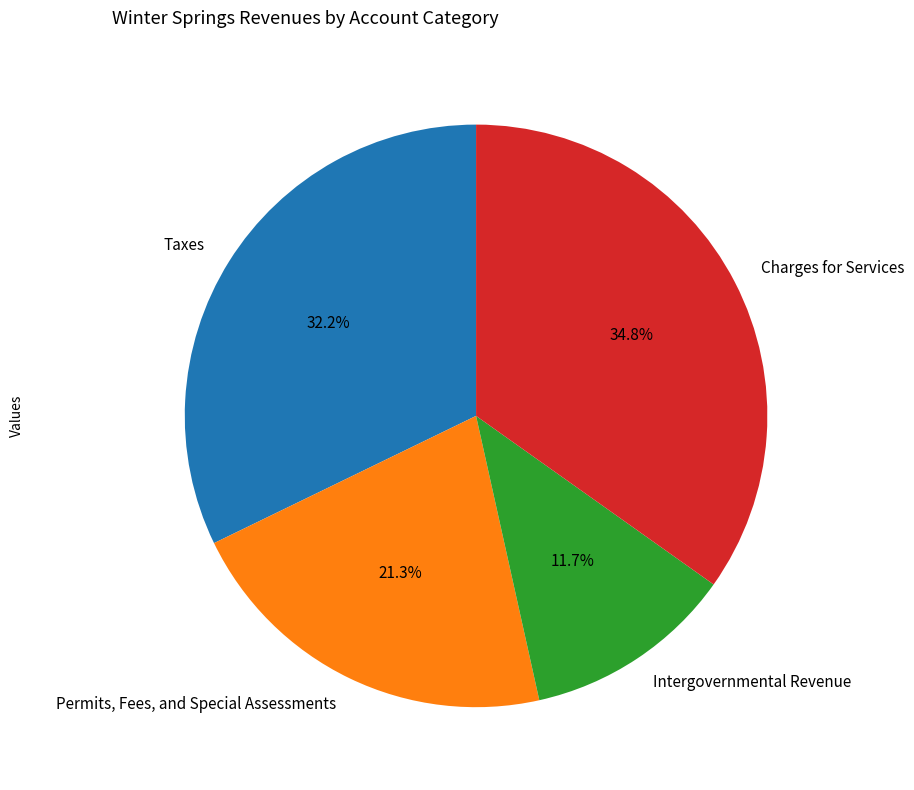

Rank the categories by value from highest to lowest.

Charges for Services, Taxes, Permits, Fees, and Special Assessments, Intergovernmental Revenue